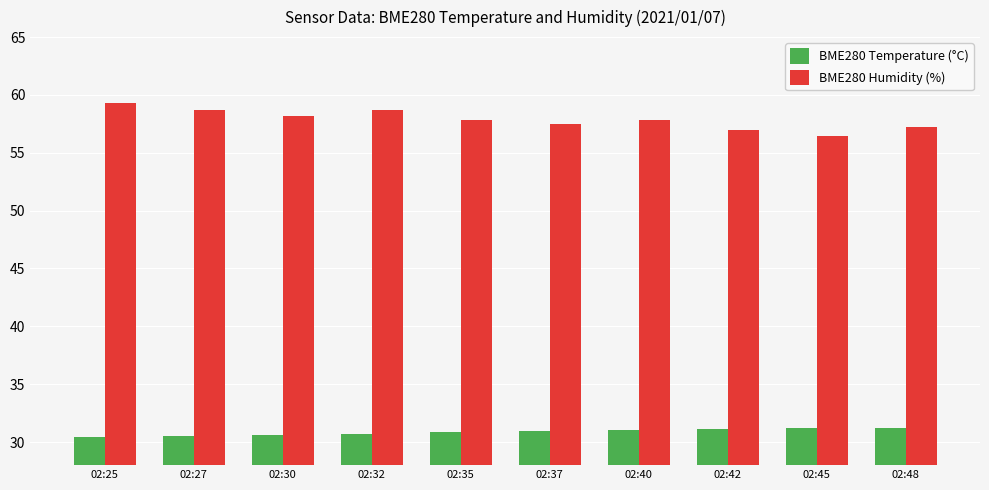

Which series has the widest spread of values?

BME280 Humidity (%)